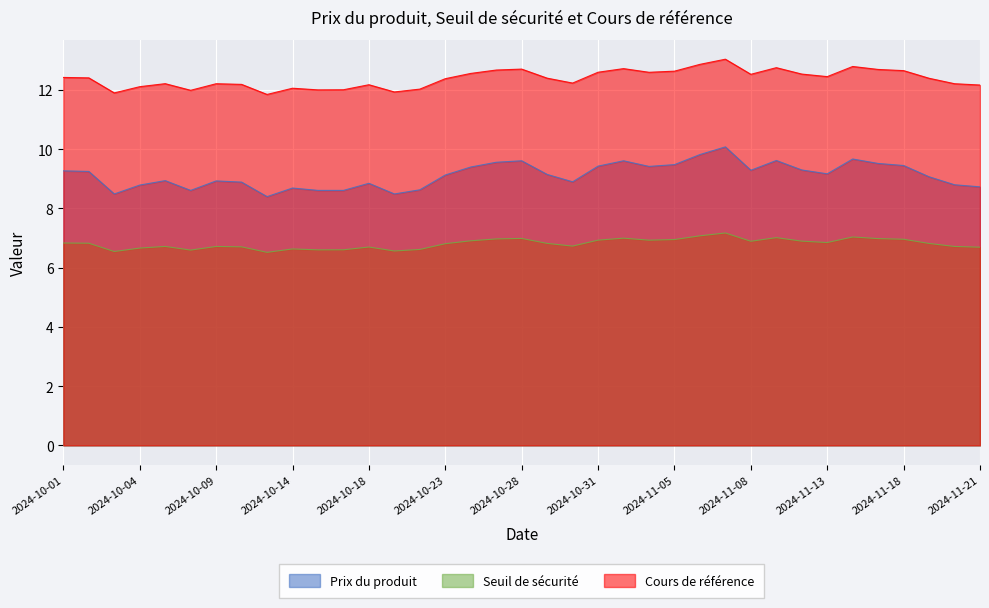

How many data points in Prix du produit are above 9?

21